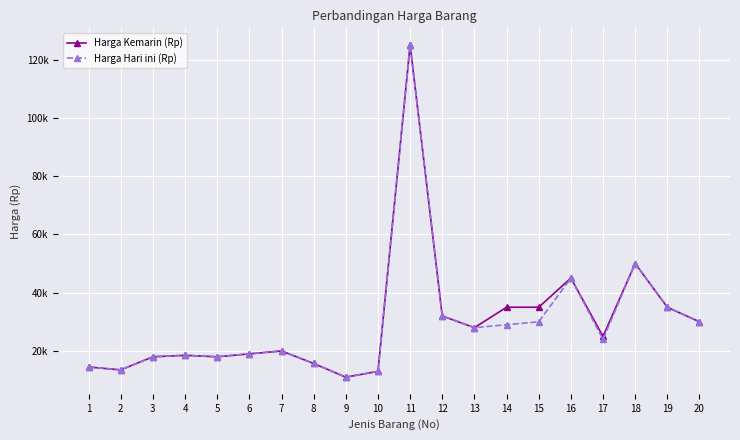

At which category does the chart reach its peak across all series?

11